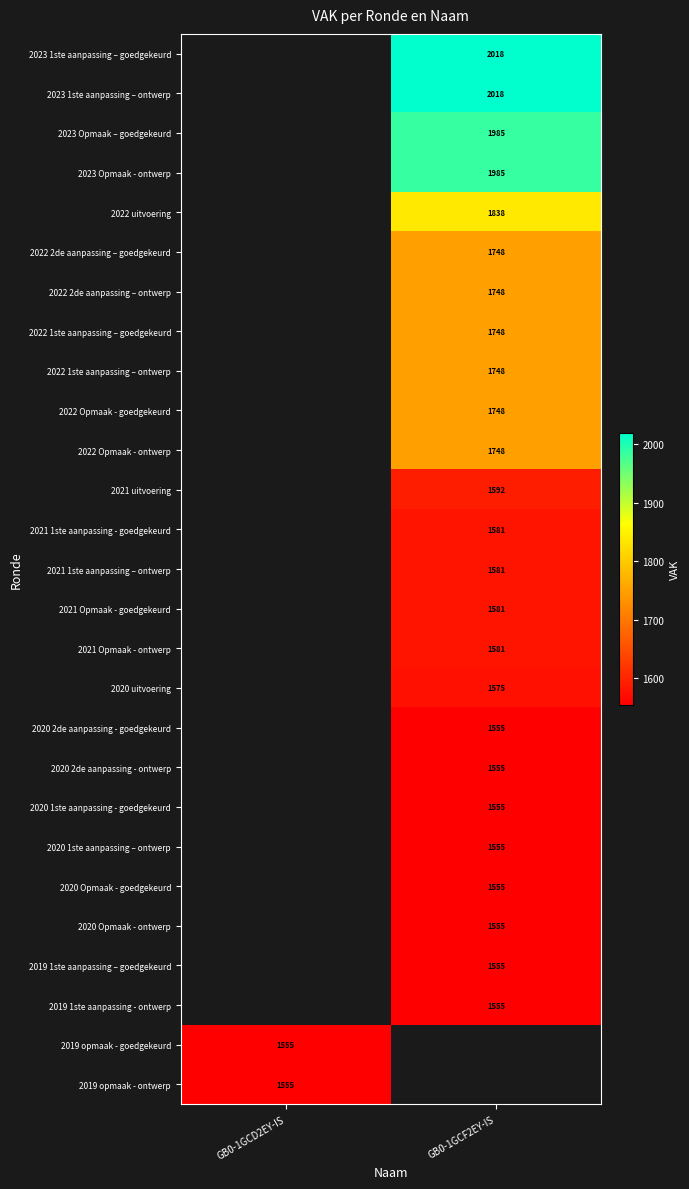

The 2022 2de aanpassing – goedgekeurd series shows 1748 at GB0-1GCF2EY-IS. True or false?

True